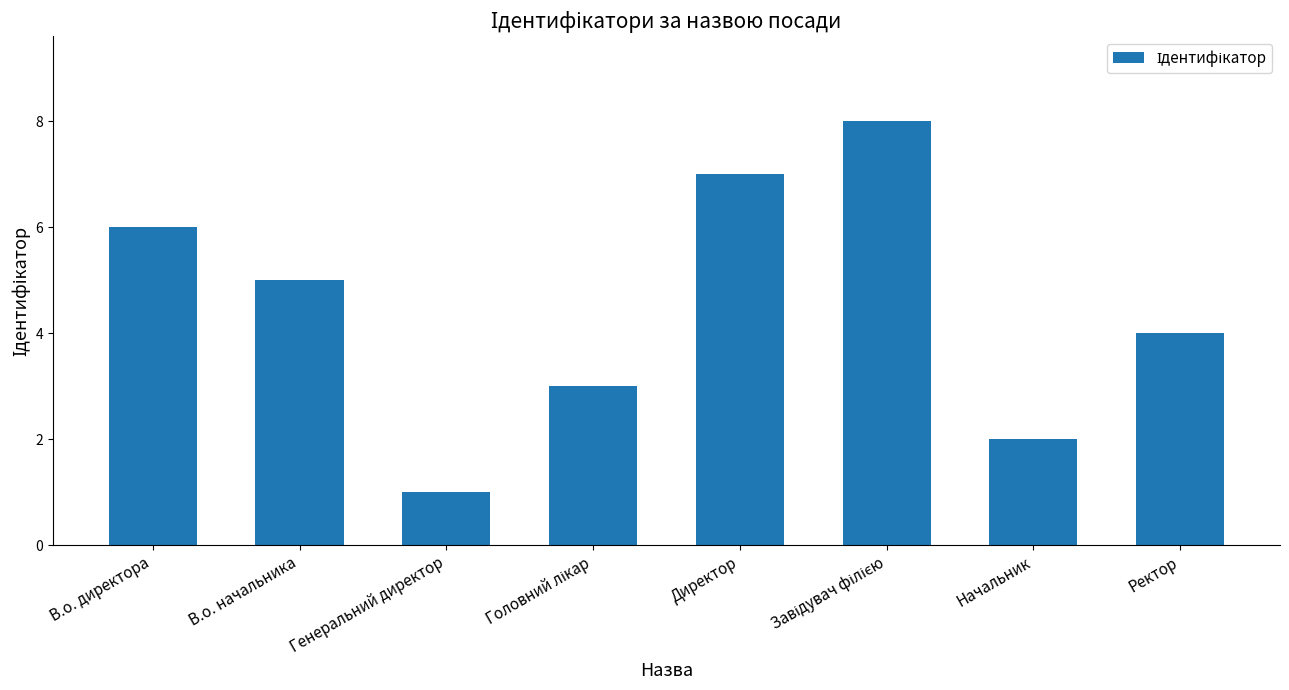

Which has a higher value, Директор or Ректор?

Директор